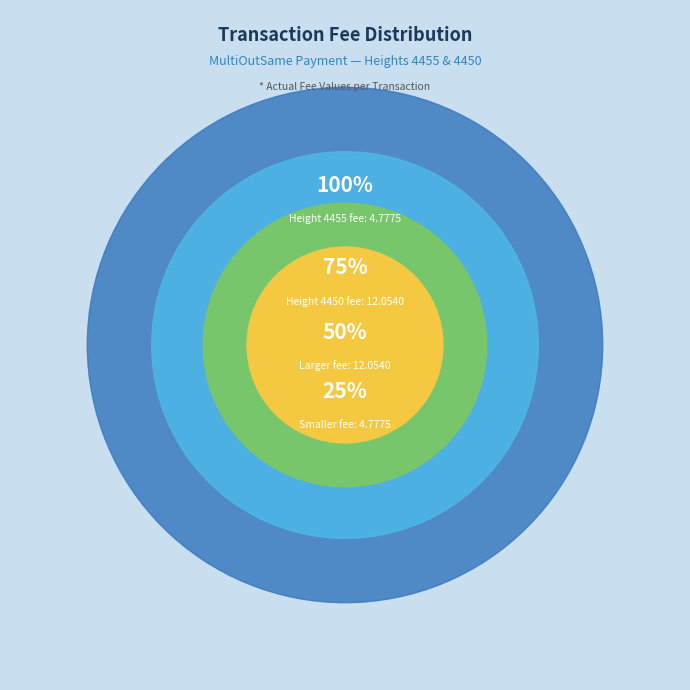

What is the largest slice in the pie chart?

4450